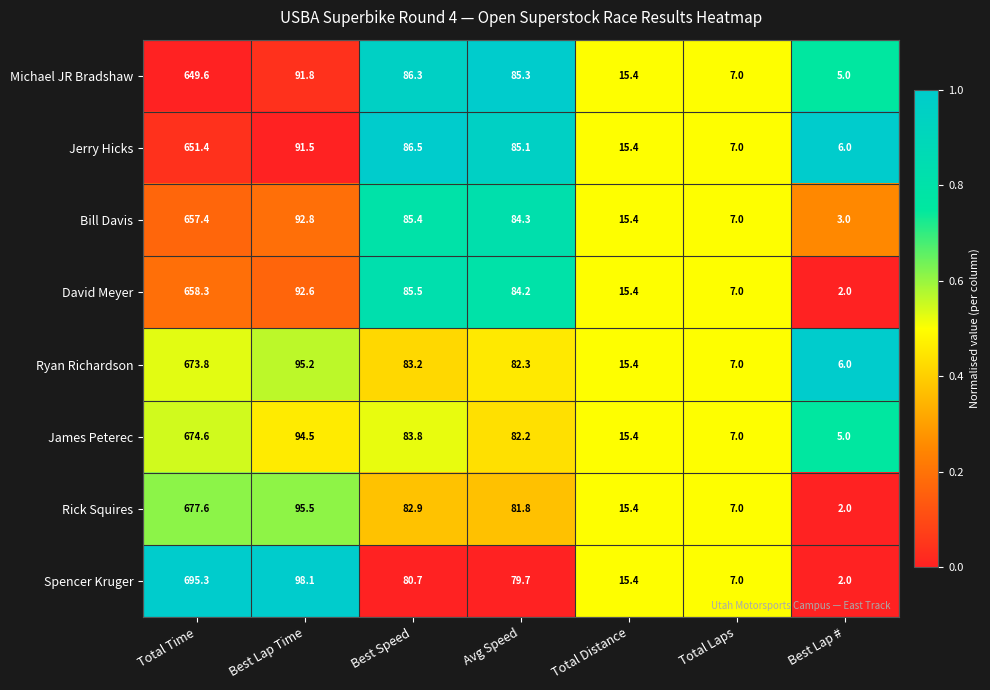

At which label is Michael JR Bradshaw closest to 327?

Best Lap Time